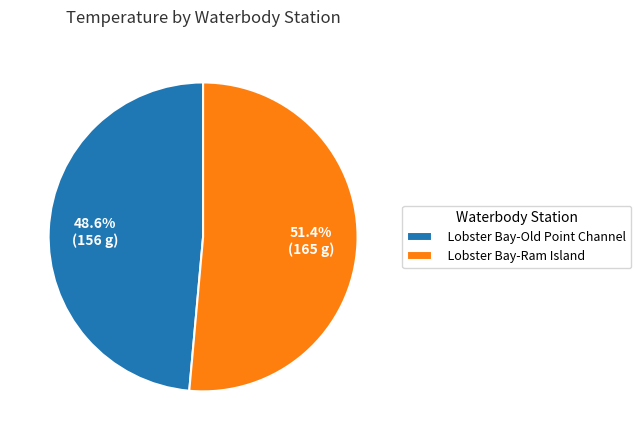

To the nearest percent, what portion does Lobster Bay-Old Point Channel represent?

49%